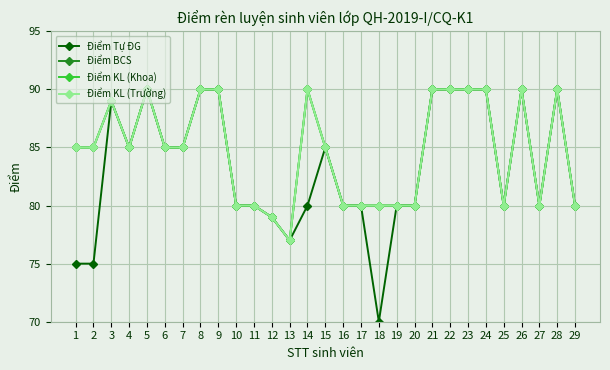

What is the value of the Điểm KL (Khoa) point at the 23rd from the left?

90